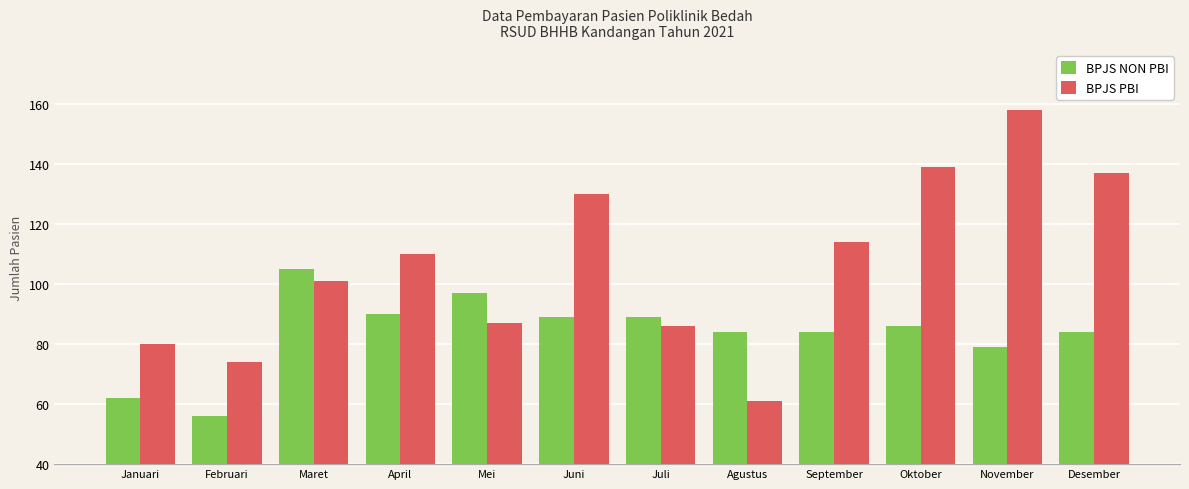

What is the difference between the highest and lowest values at September?

30